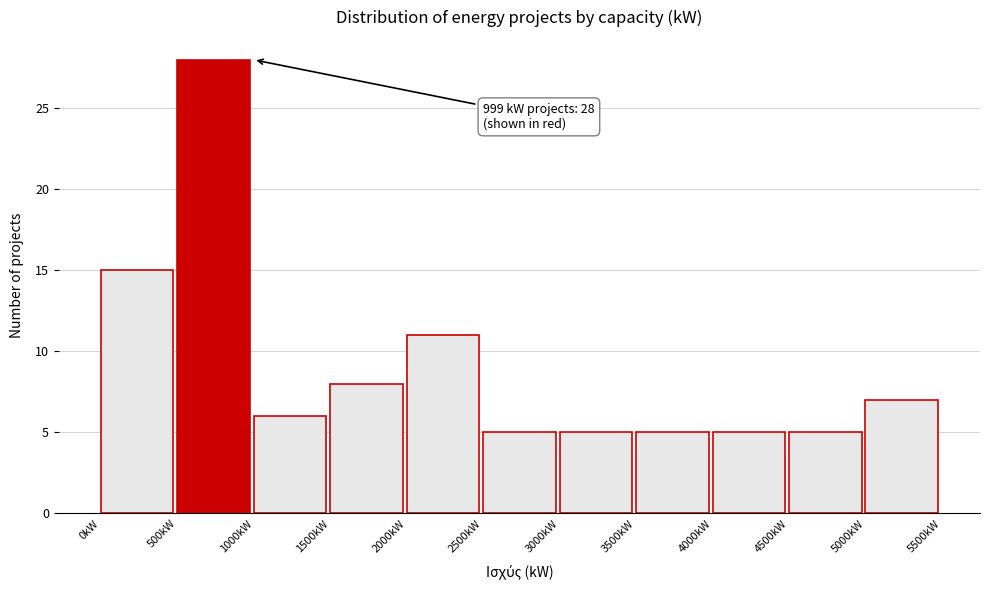

Over which range of the x-axis is the bar tallest?

500 to 1000